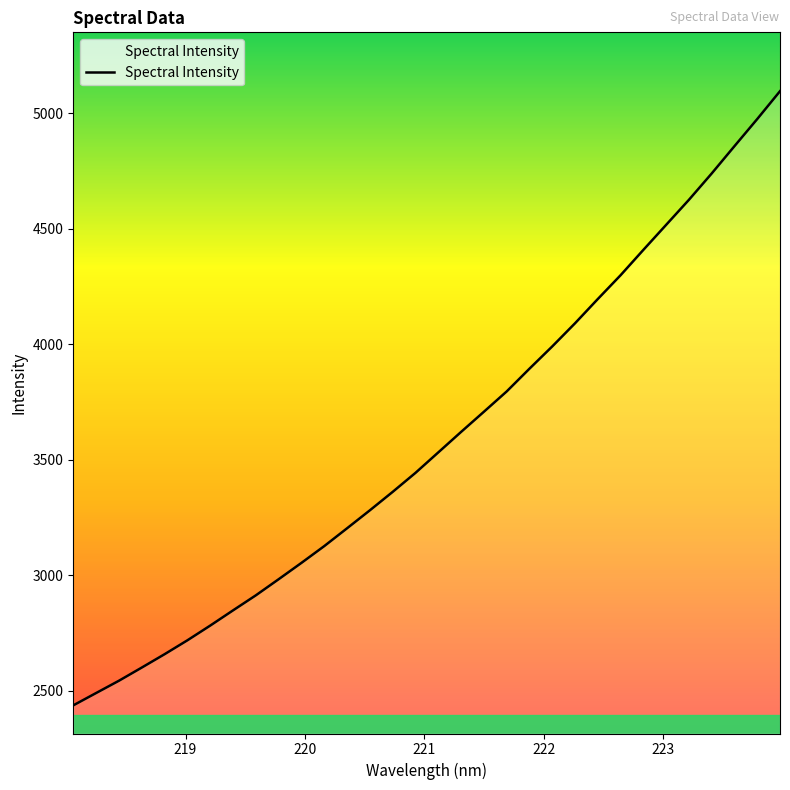

What is the maximum value shown in the chart?

5095.1